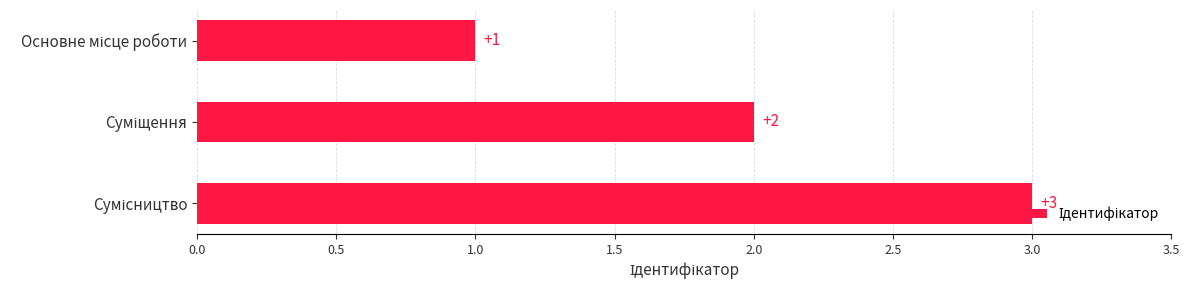

What is the greatest value displayed?

3